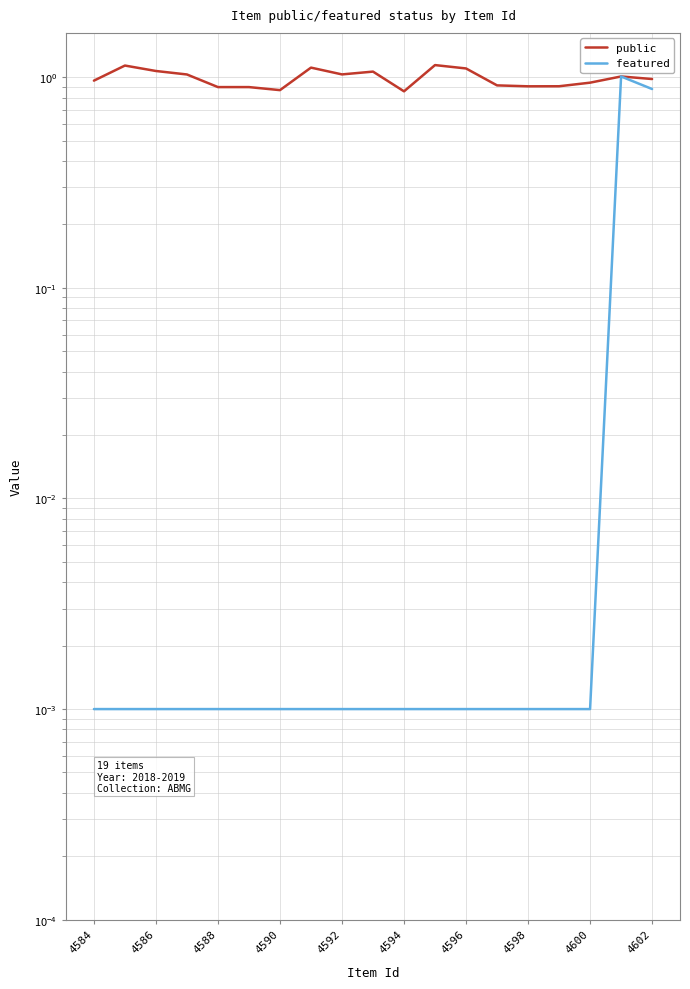

True or false: featured has a value of 0.0 at 4592.

False